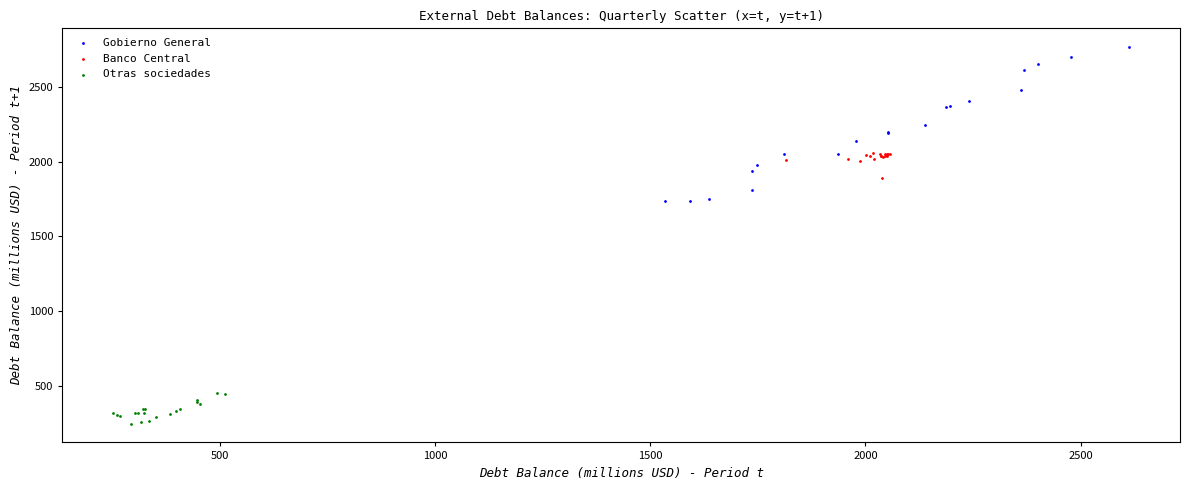

Which series contains the highest Y value?

Gobierno General